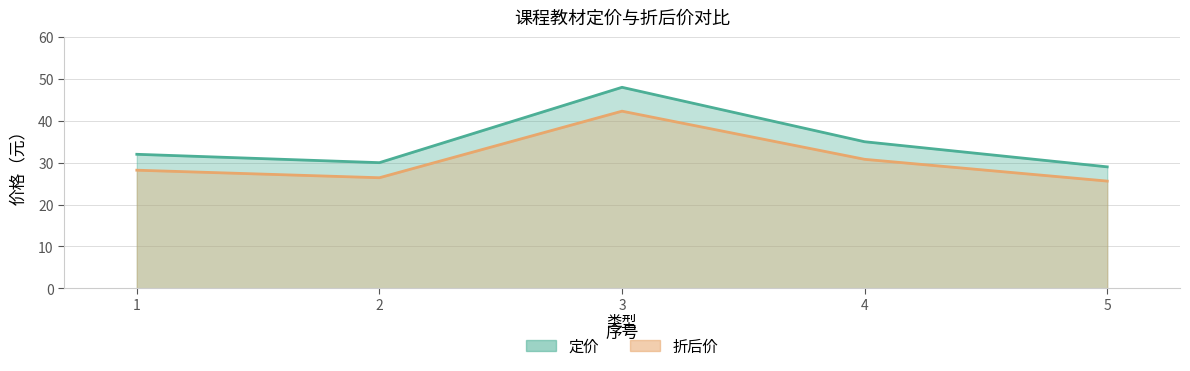

Reading right to left, transcribe all the data shown in this chart.

定价: 29.0	35.0	48.0	30.0	32.0
折后价: 25.6	30.8	42.3	26.4	28.2